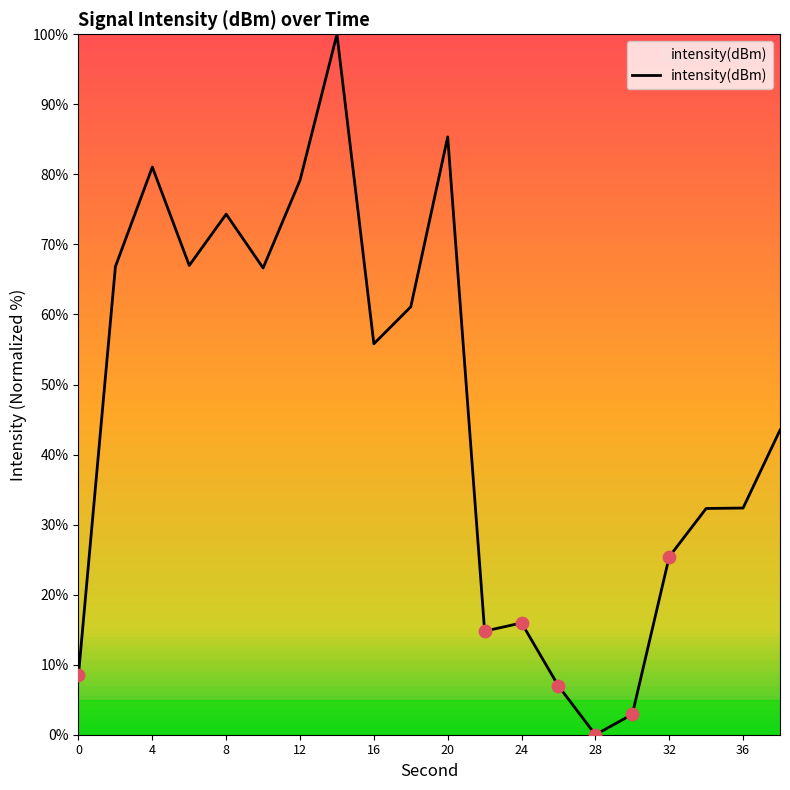

What is the difference between the maximum and minimum values?

100.0